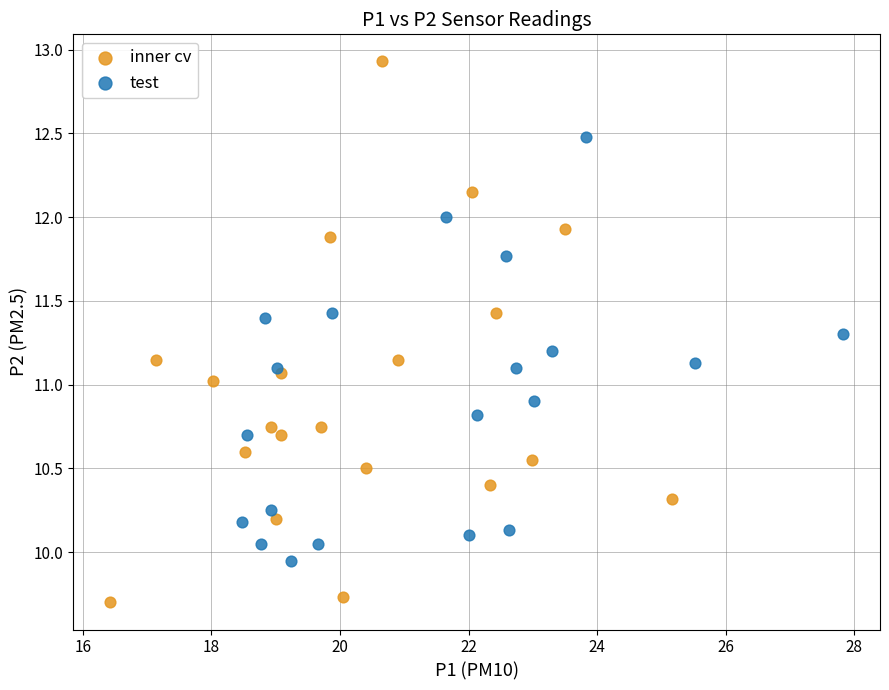

Which series reaches the maximum Y coordinate?

inner cv